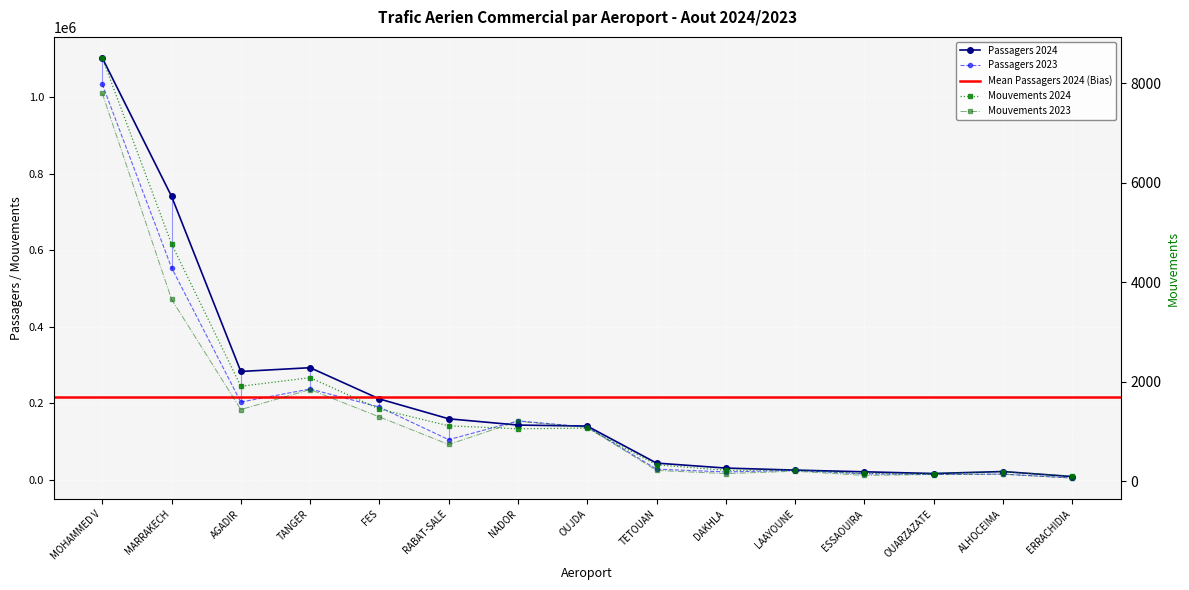

Is it true that Passagers 2024 equals 21131 at ESSAOUIRA?

True